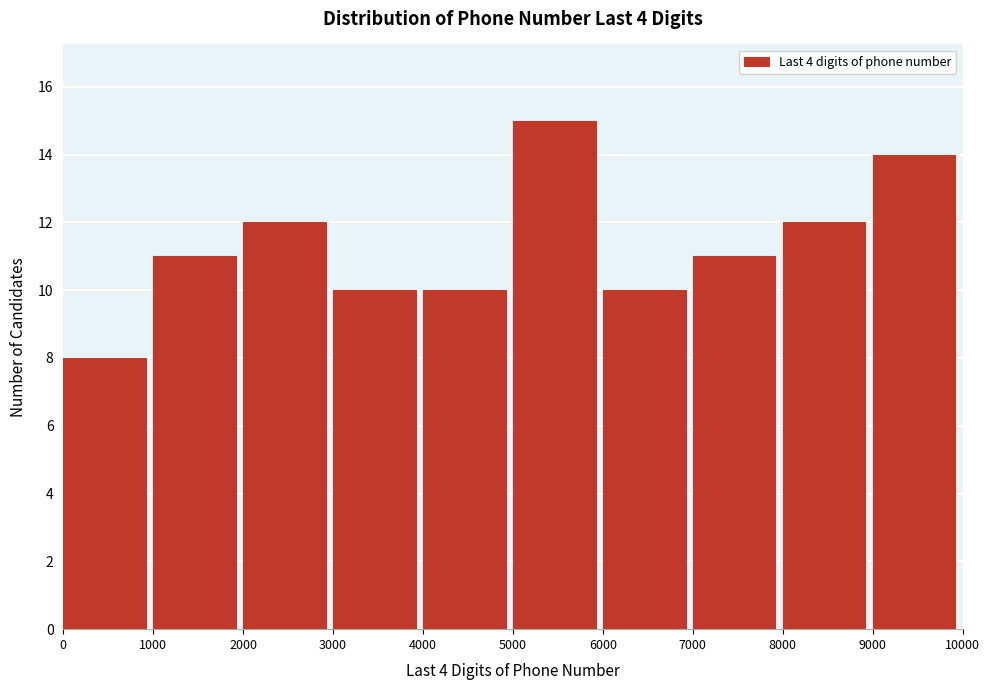

Over which range of the x-axis is the bar tallest?

5000 to 6000